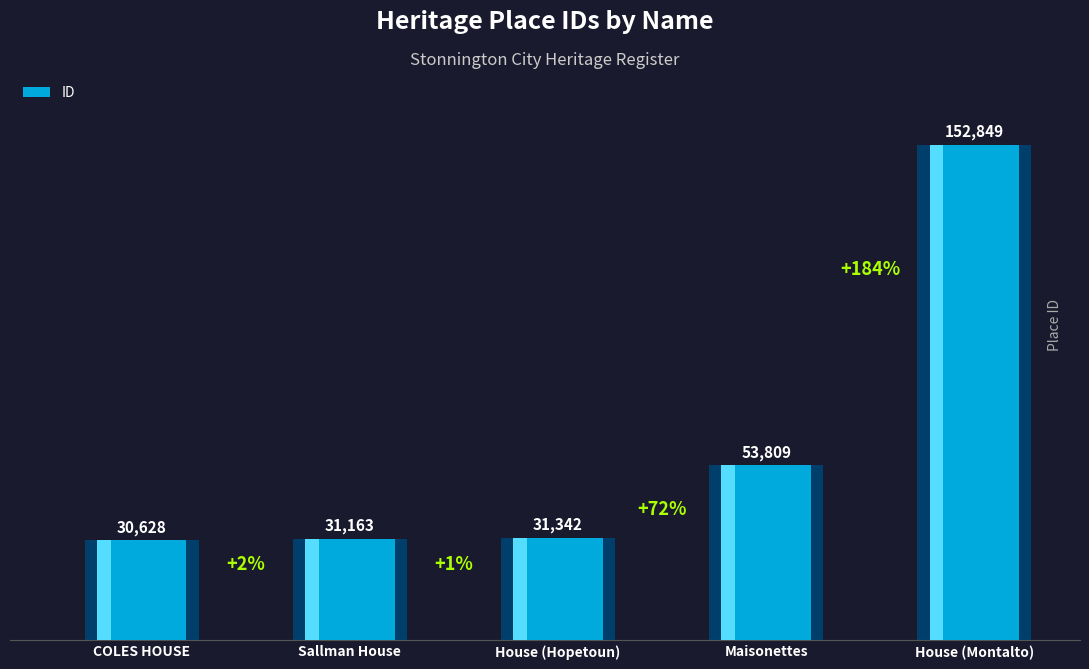

What is the average value?

59958